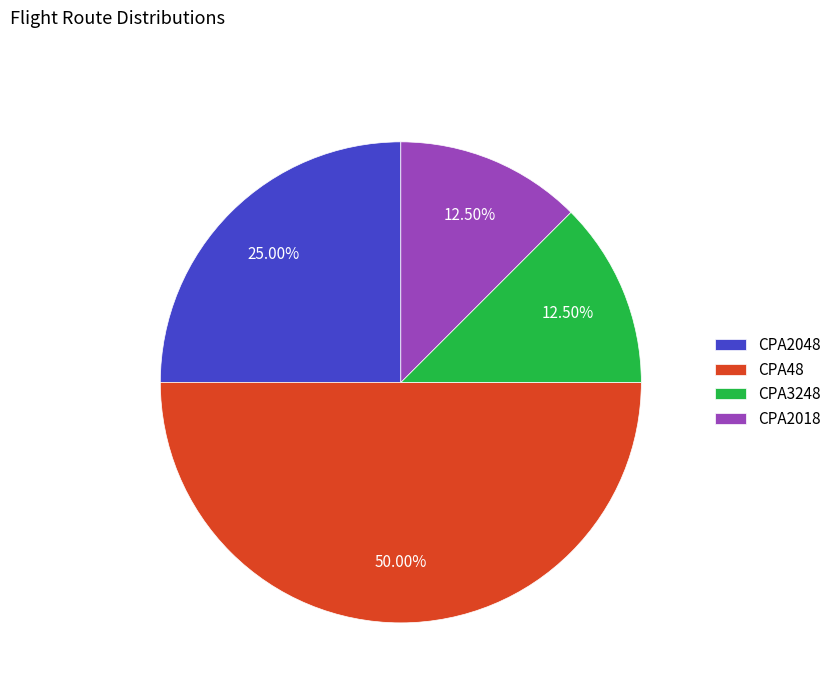

Count the number of slices in the pie.

4